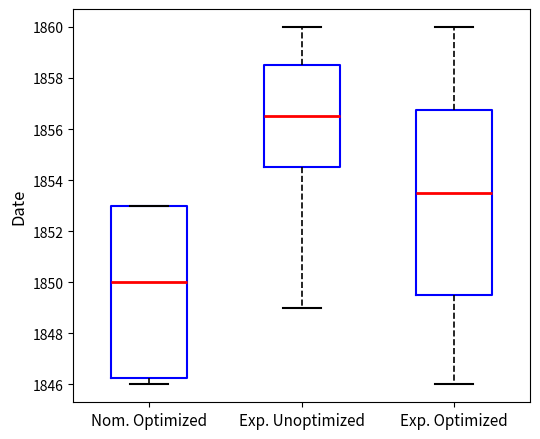

Which box has the highest median line?

Exp. Unoptimized